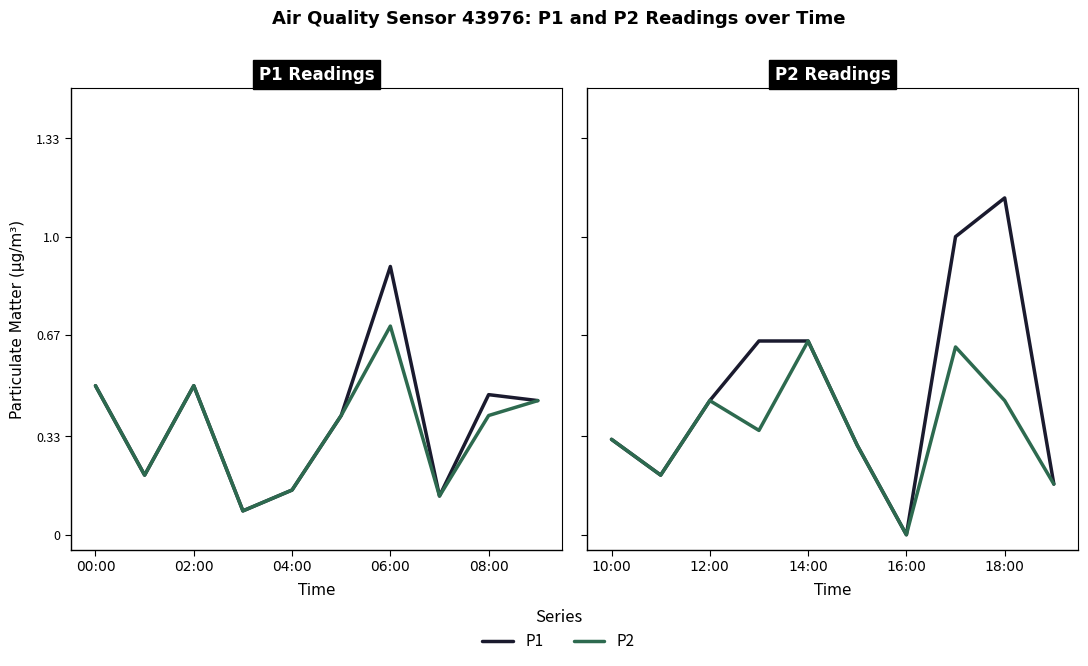

The value of P2 at 7 is 0.2. True or false?

False